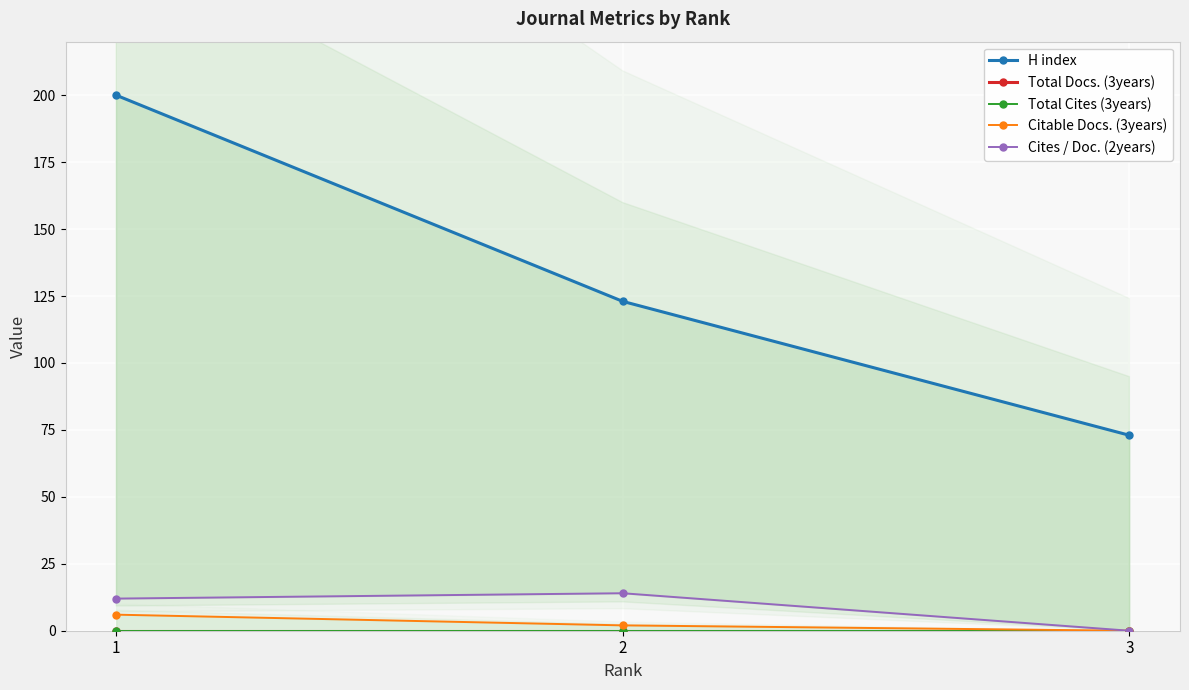

What is the minimum value for H index?

73